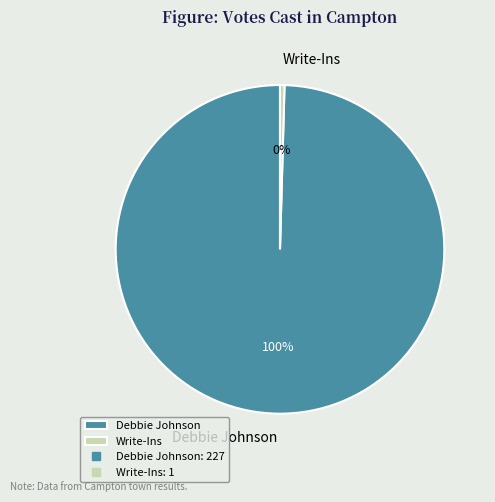

Is there any slice that represents more than half of the pie?

Yes